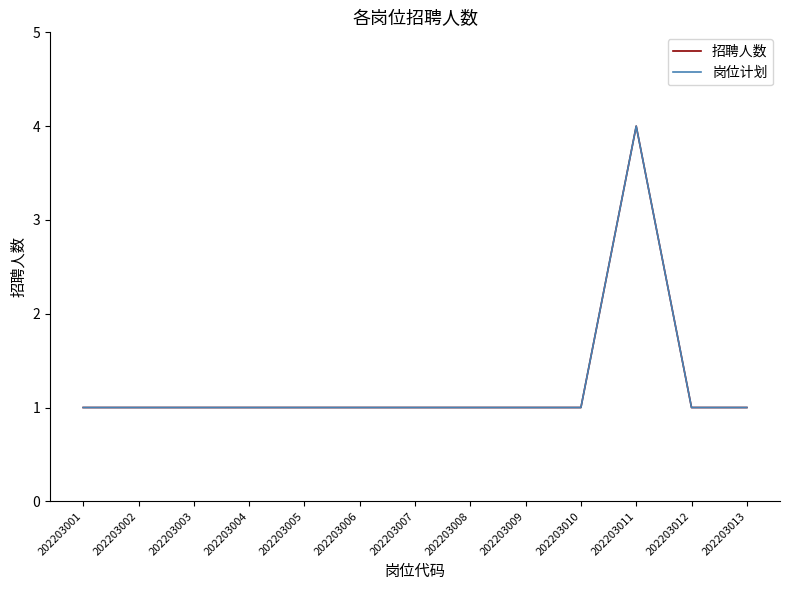

True or false: 岗位计划 and 招聘人数 cross at least once.

False